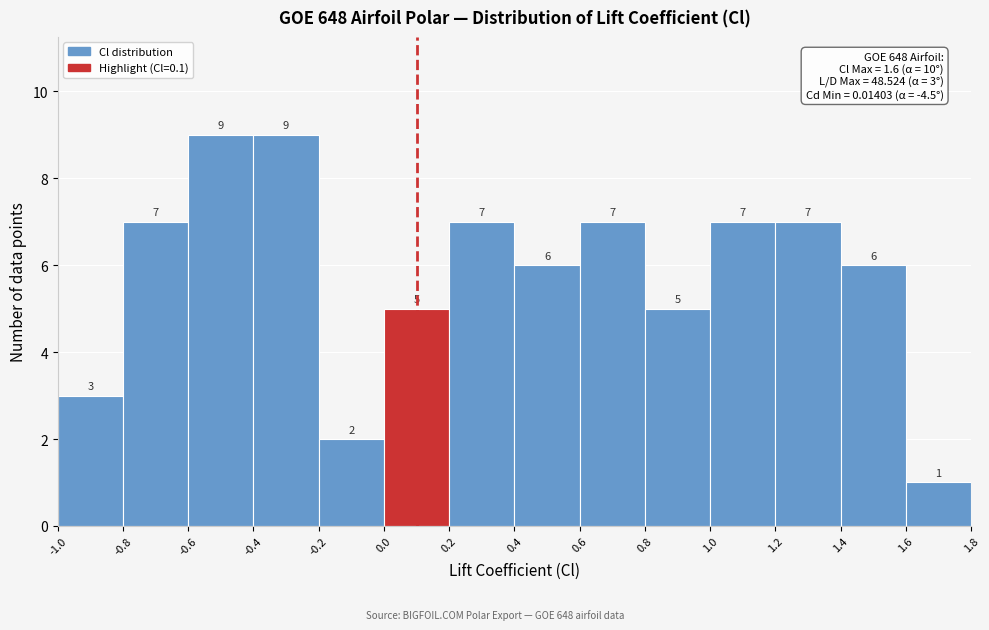

Reading left to right, transcribe this chart: for each bar, give the range it covers on the x-axis and its height.

-1.0 to -0.8: 3
-0.8 to -0.6: 7
-0.6 to -0.4: 9
-0.4 to -0.2: 9
-0.2 to 0.0: 2
0.0 to 0.2: 5
0.2 to 0.4: 7
0.4 to 0.6: 6
0.6 to 0.8: 7
0.8 to 1.0: 5
1.0 to 1.2: 7
1.2 to 1.4: 7
1.4 to 1.6: 6
1.6 to 1.8: 1